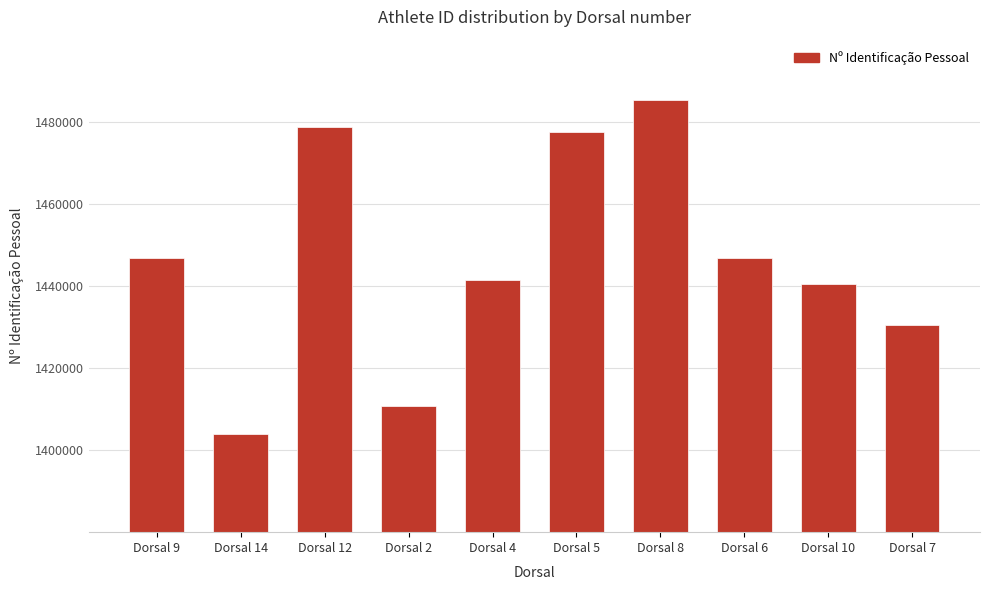

What is the smallest value displayed?

1403949